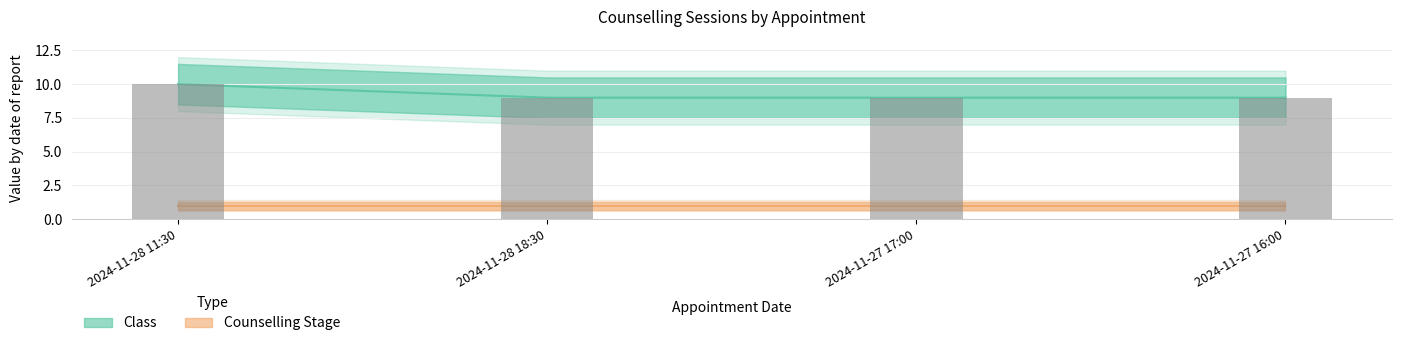

True or false: the data shows 15 at 2024-11-27 17:00.

False